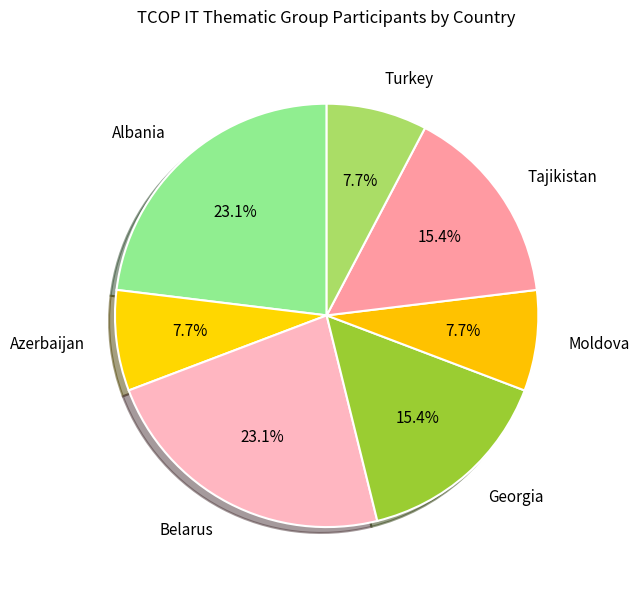

How many segments does this pie chart have?

7